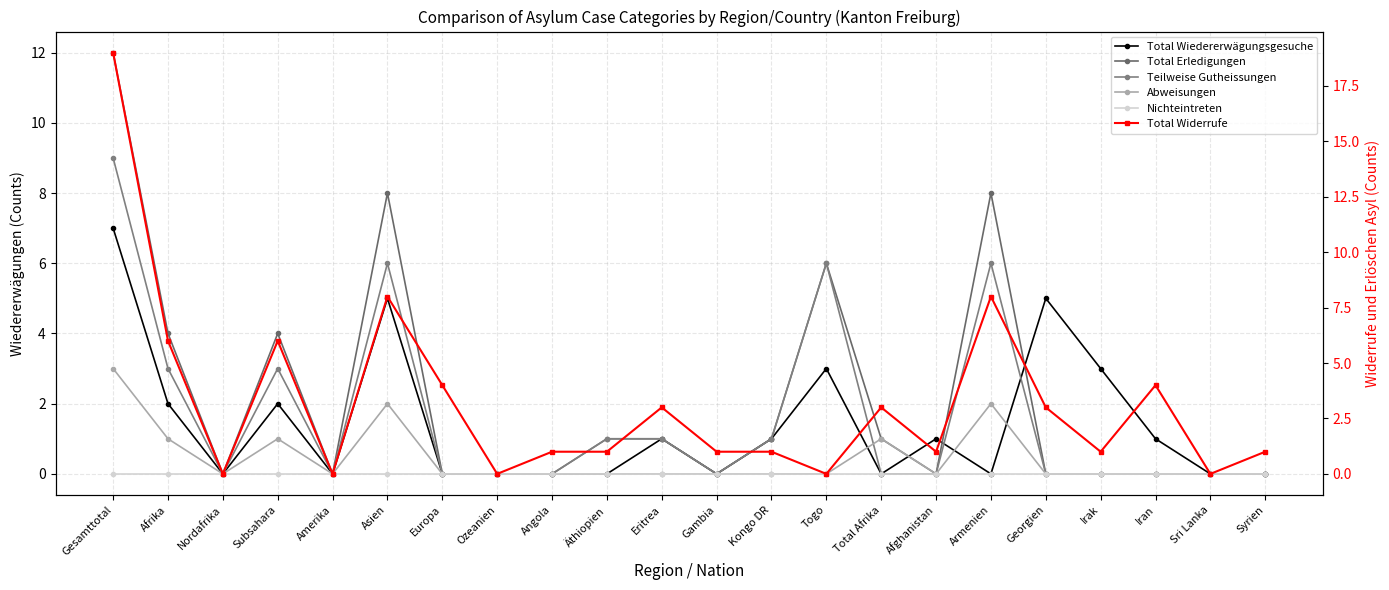

Reading right to left, extract all data points from this chart.

Total Wiedererwägungsgesuche: Syrien=0	Sri Lanka=0	Iran=1	Irak=3	Georgien=5	Armenien=0	Afghanistan=1	Total Afrika=0	Togo=3	Kongo DR=1	Gambia=0	Eritrea=1	Äthiopien=0	Angola=0	Ozeanien=0	Europa=0	Asien=5	Amerika=0	Subsahara=2	Nordafrika=0	Afrika=2	Gesamttotal=7
Total Erledigungen: Syrien=0	Sri Lanka=0	Iran=0	Irak=0	Georgien=0	Armenien=8	Afghanistan=0	Total Afrika=1	Togo=6	Kongo DR=1	Gambia=0	Eritrea=1	Äthiopien=1	Angola=0	Ozeanien=0	Europa=0	Asien=8	Amerika=0	Subsahara=4	Nordafrika=0	Afrika=4	Gesamttotal=12
Teilweise Gutheissungen: Syrien=0	Sri Lanka=0	Iran=0	Irak=0	Georgien=0	Armenien=6	Afghanistan=0	Total Afrika=0	Togo=6	Kongo DR=1	Gambia=0	Eritrea=1	Äthiopien=1	Angola=0	Ozeanien=0	Europa=0	Asien=6	Amerika=0	Subsahara=3	Nordafrika=0	Afrika=3	Gesamttotal=9
Abweisungen: Syrien=0	Sri Lanka=0	Iran=0	Irak=0	Georgien=0	Armenien=2	Afghanistan=0	Total Afrika=1	Togo=0	Kongo DR=0	Gambia=0	Eritrea=0	Äthiopien=0	Angola=0	Ozeanien=0	Europa=0	Asien=2	Amerika=0	Subsahara=1	Nordafrika=0	Afrika=1	Gesamttotal=3
Nichteintreten: Syrien=0	Sri Lanka=0	Iran=0	Irak=0	Georgien=0	Armenien=0	Afghanistan=0	Total Afrika=0	Togo=0	Kongo DR=0	Gambia=0	Eritrea=0	Äthiopien=0	Angola=0	Ozeanien=0	Europa=0	Asien=0	Amerika=0	Subsahara=0	Nordafrika=0	Afrika=0	Gesamttotal=0
Total Widerrufe: Syrien=1	Sri Lanka=0	Iran=4	Irak=1	Georgien=3	Armenien=8	Afghanistan=1	Total Afrika=3	Togo=0	Kongo DR=1	Gambia=1	Eritrea=3	Äthiopien=1	Angola=1	Ozeanien=0	Europa=4	Asien=8	Amerika=0	Subsahara=6	Nordafrika=0	Afrika=6	Gesamttotal=19